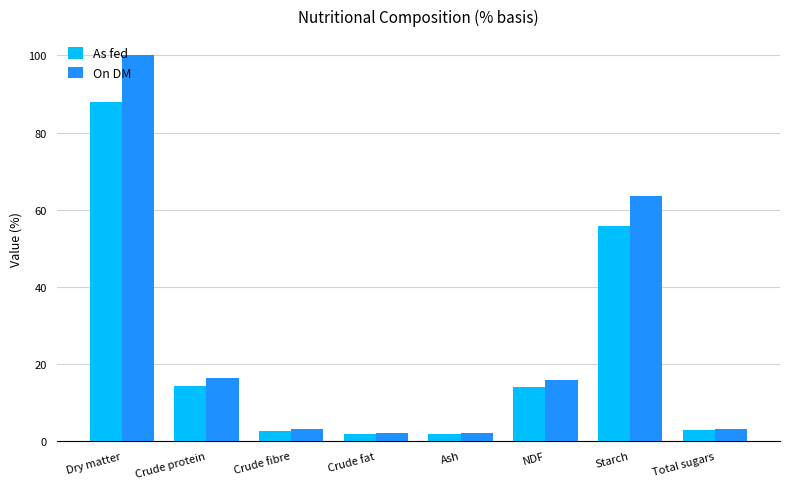

What are all the series names shown in the legend?

As fed, On DM